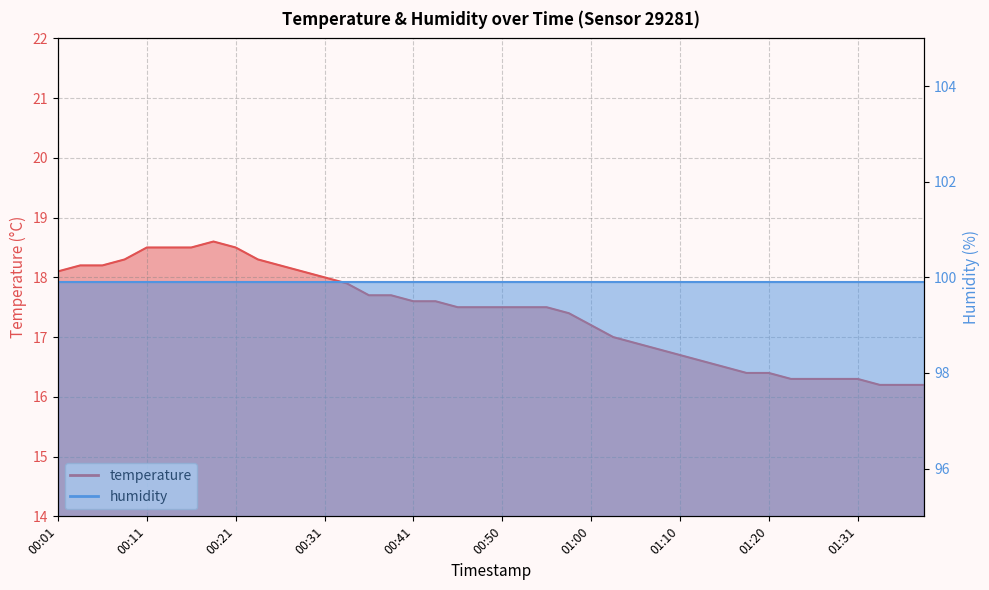

What is the difference between the second highest and minimum values?

2.3